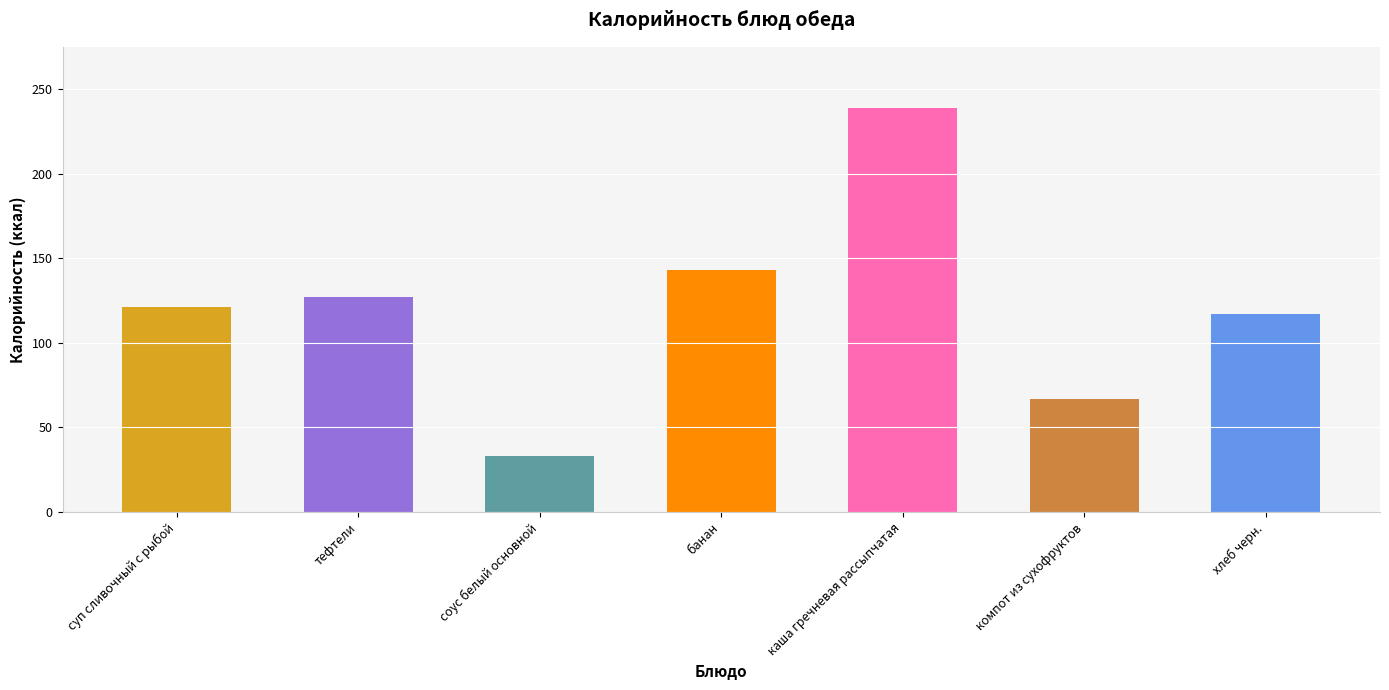

How many data points does each series have?

7